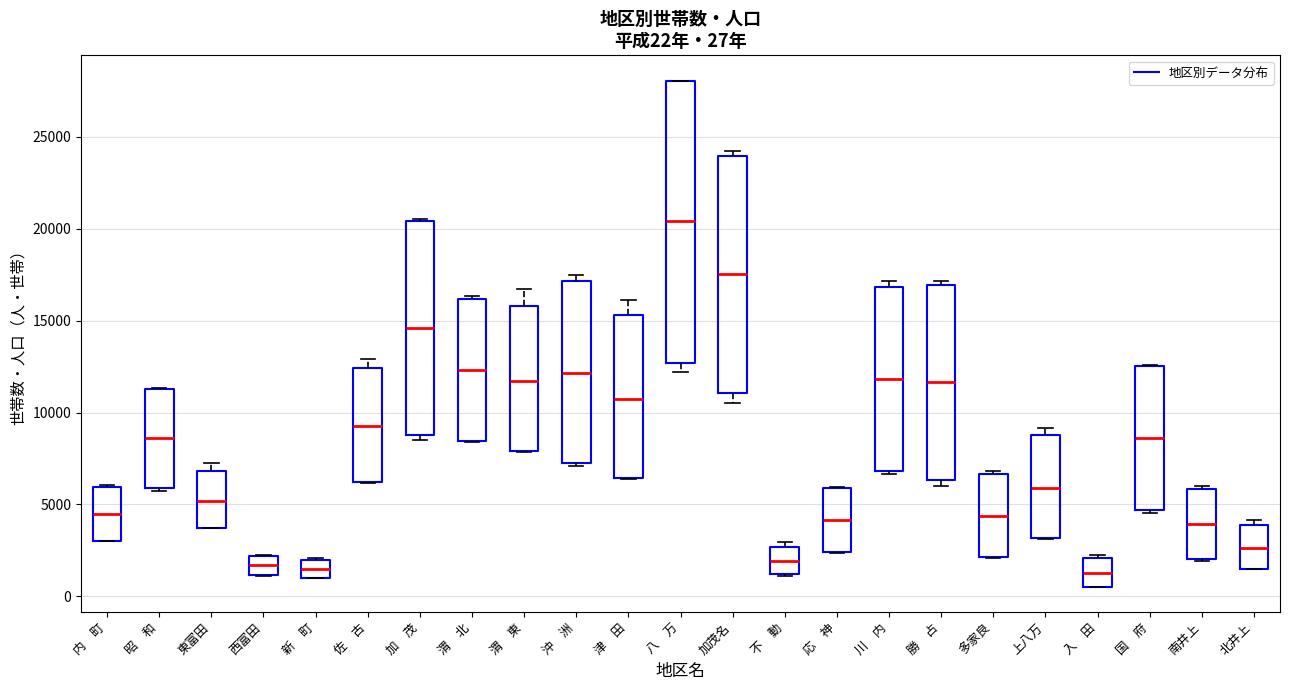

Comparing the boxes themselves (not the whiskers), which one is the tallest?

八 万